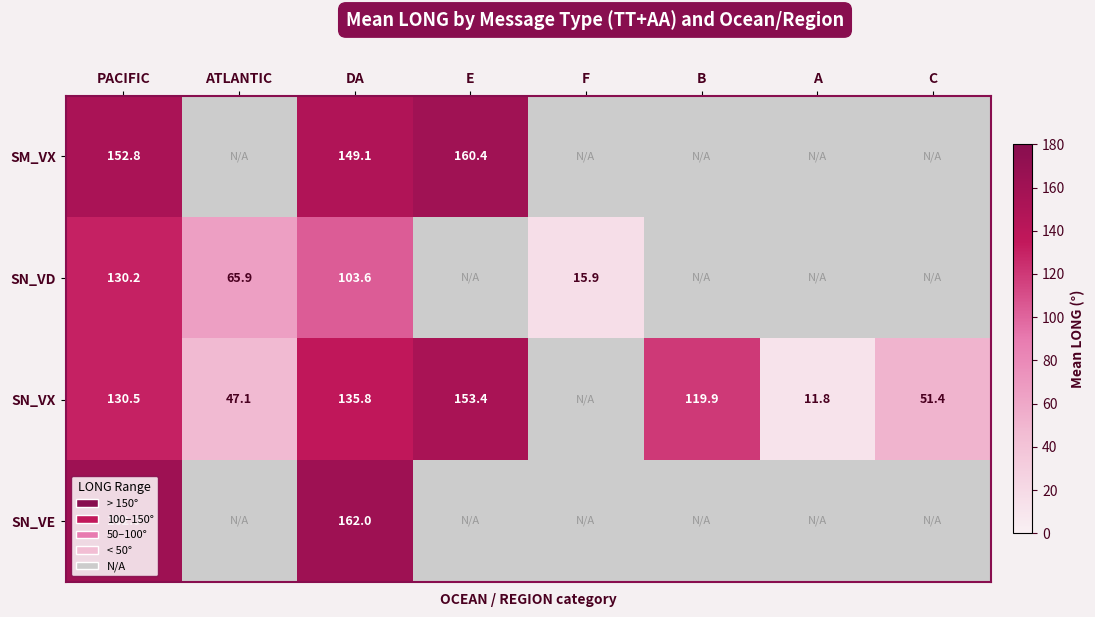

Which series changed the most between PACIFIC and DA?

SN_VD